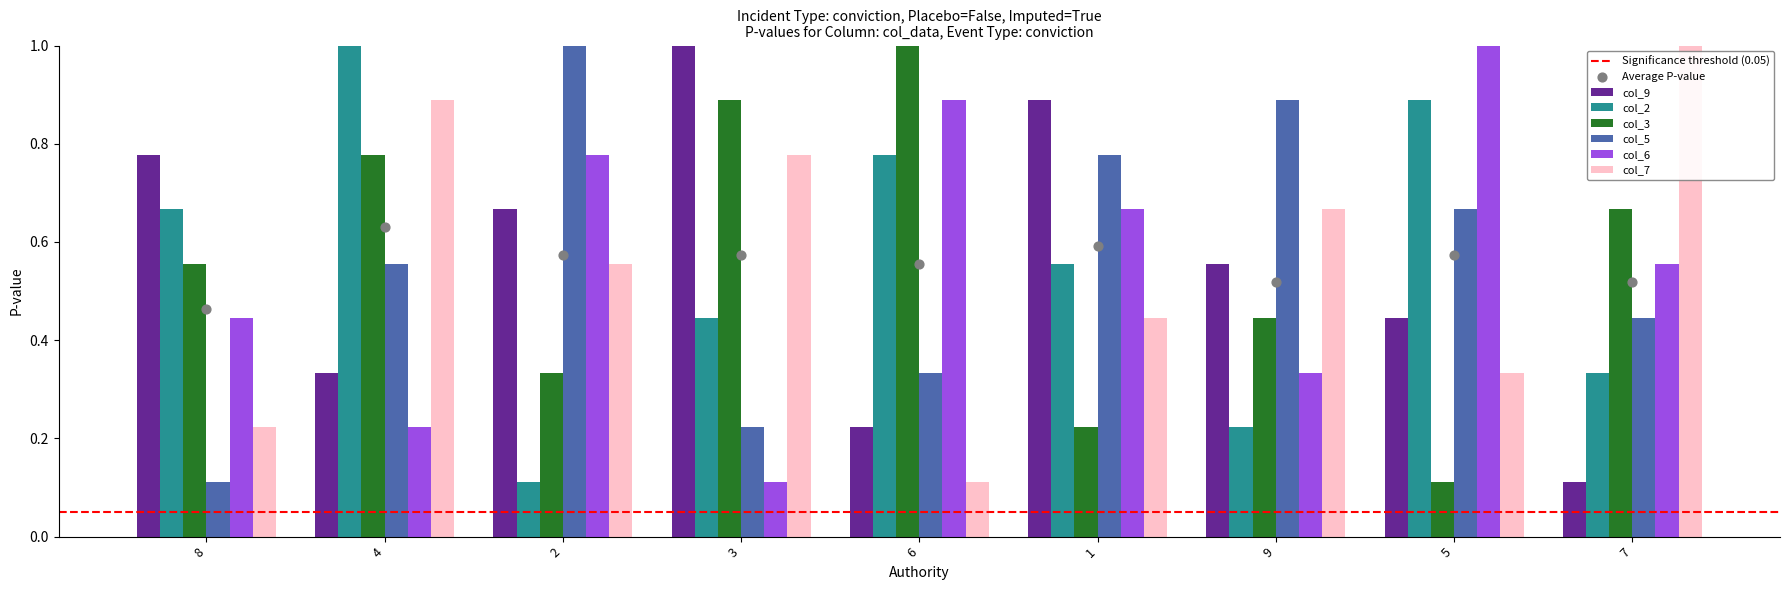

What is the total value across all series at 5?

3.4